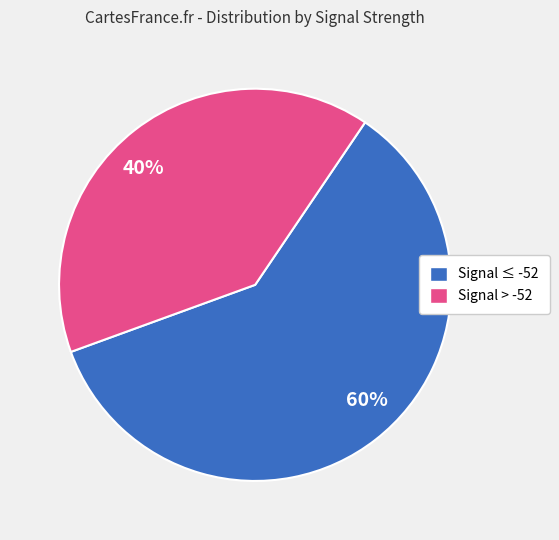

What is the ratio of the value at 60% to the value at 40%?

1.5